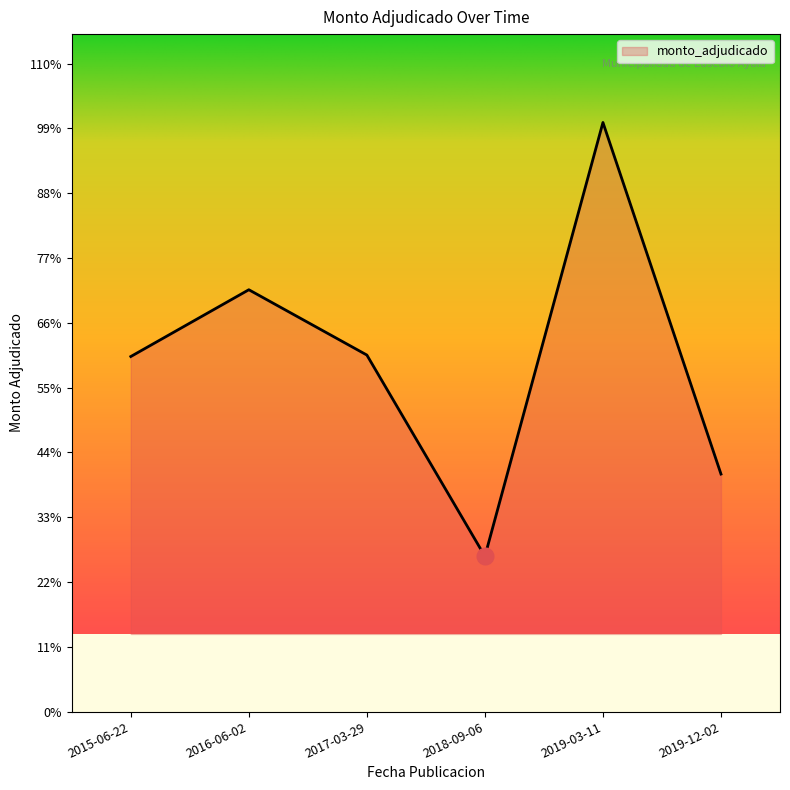

At which category does the chart reach its peak across all series?

2019-03-11